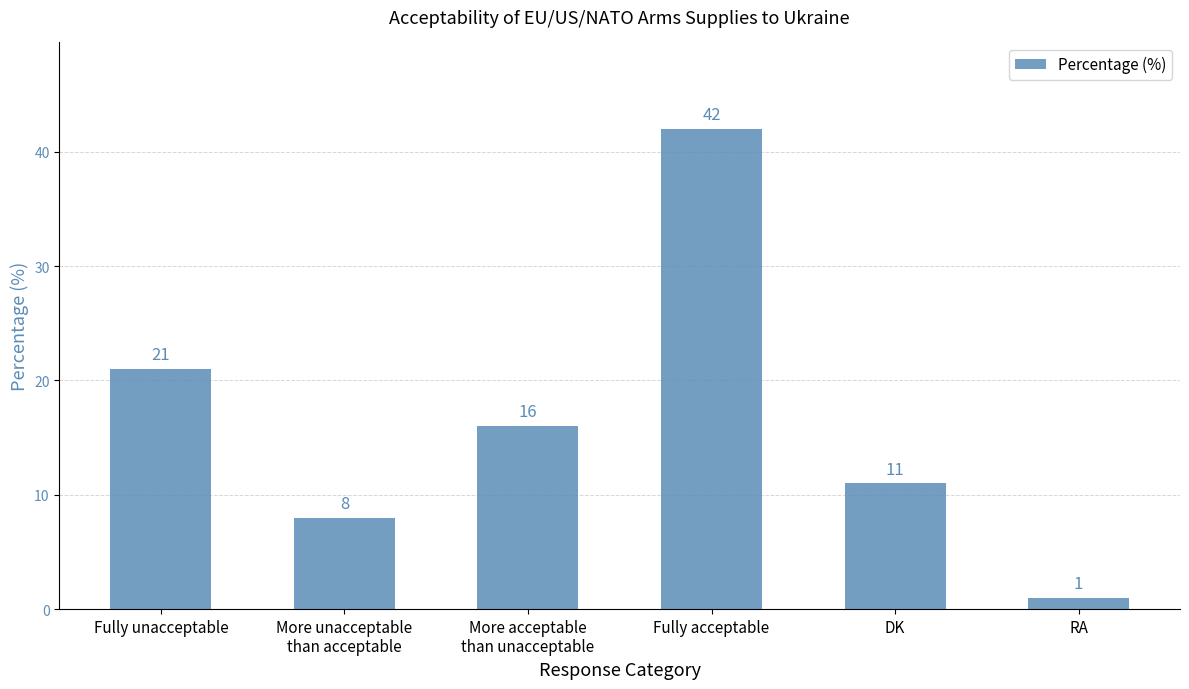

Rank the categories by value from highest to lowest.

Fully acceptable, Fully unacceptable, More acceptable
than unacceptable, DK, More unacceptable
than acceptable, RA